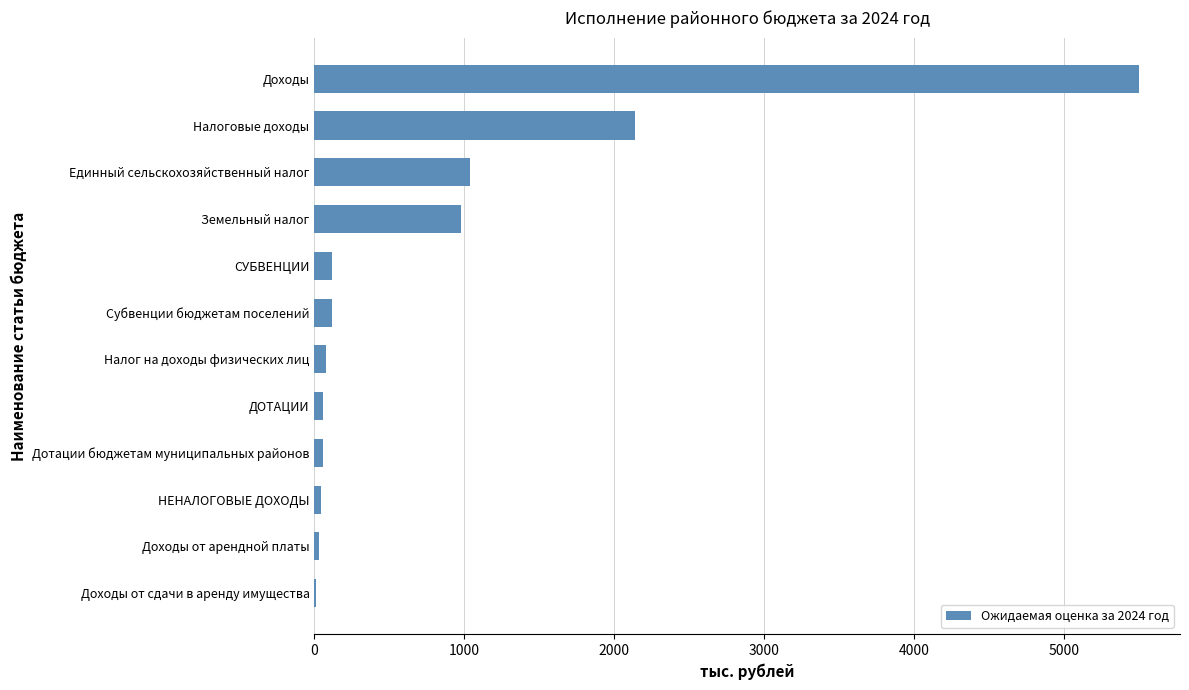

What is the sum of all values?

10155.5